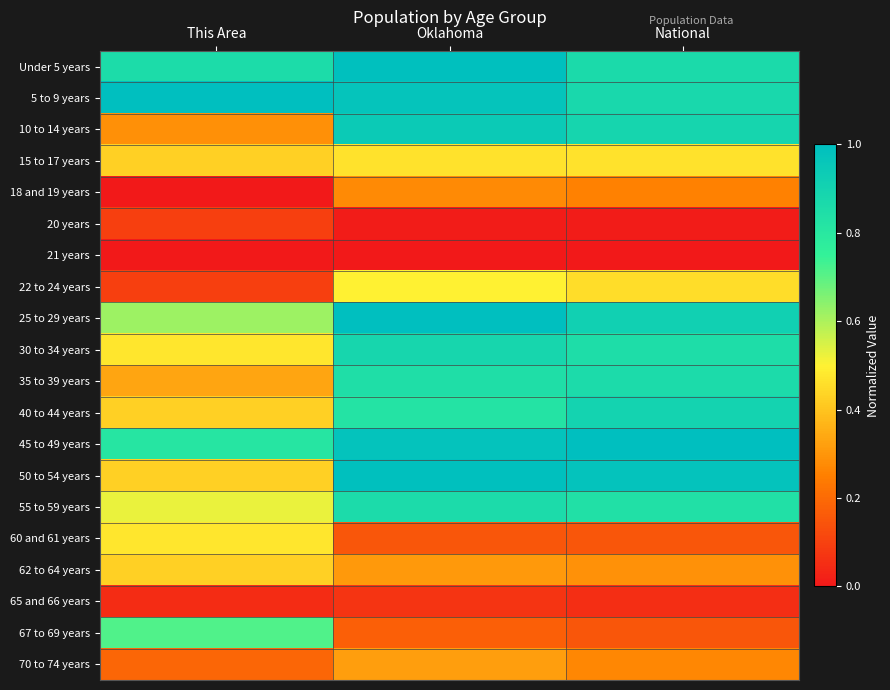

At how many categories does at least one series exceed 0?

3